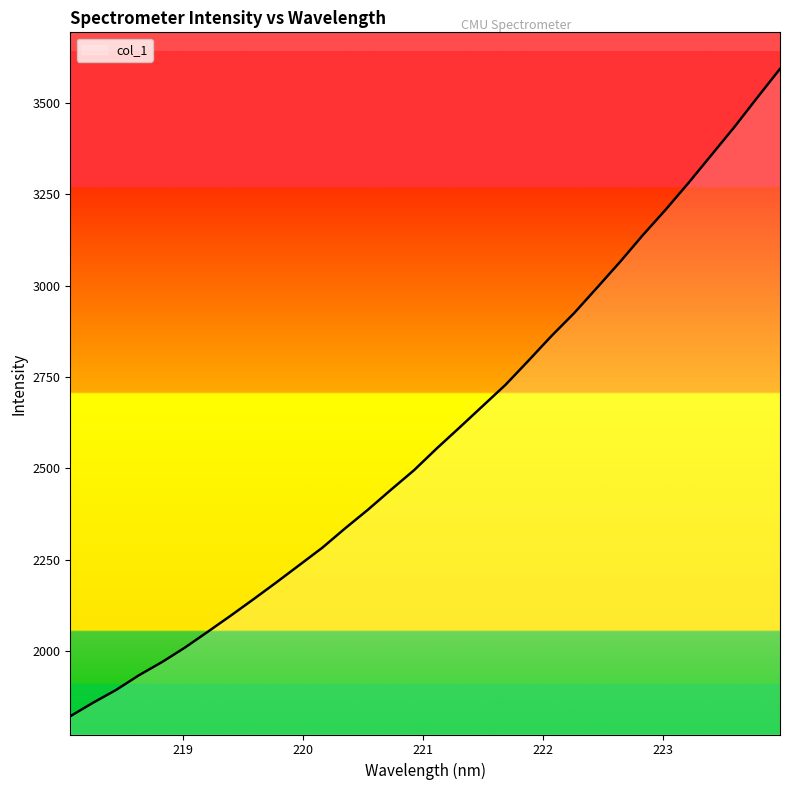

What is the difference between the maximum and minimum values?

1772.1